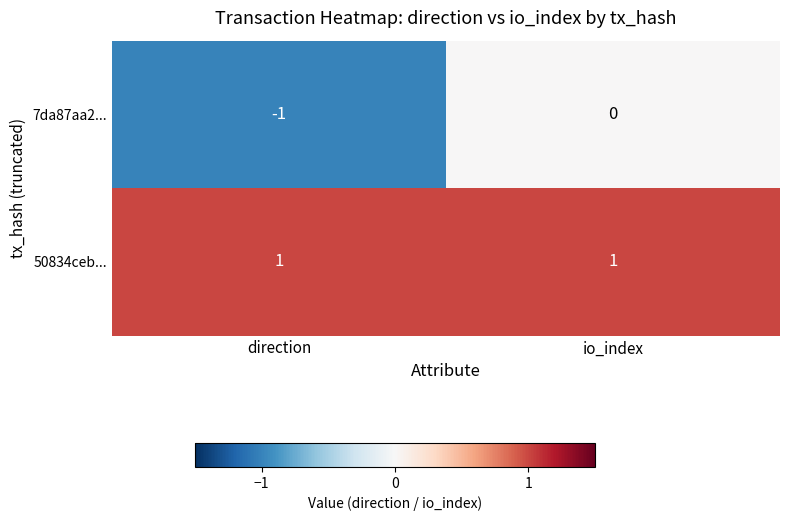

Where is 7da87aa2... nearest to the value 0?

io_index